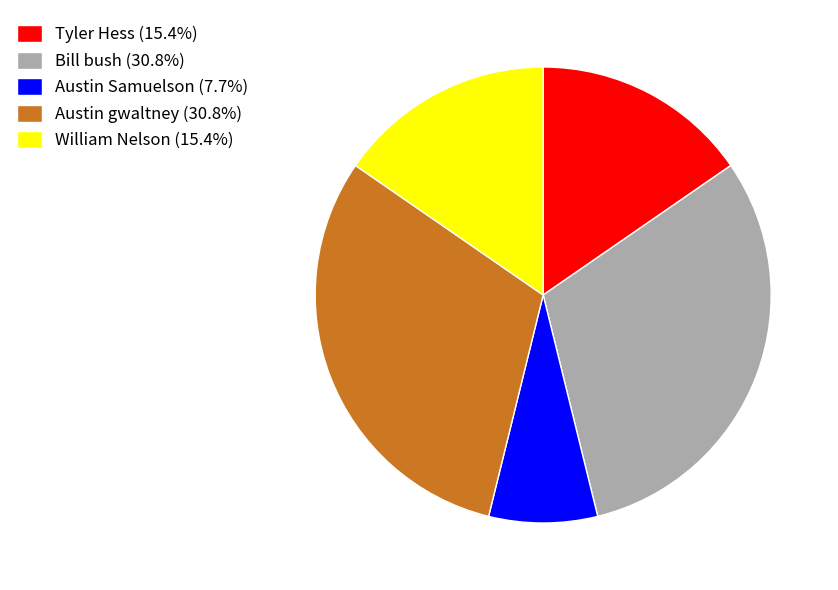

What is the ratio of the value at Tyler Hess (15.4%) to the value at Bill bush (30.8%)?

0.5